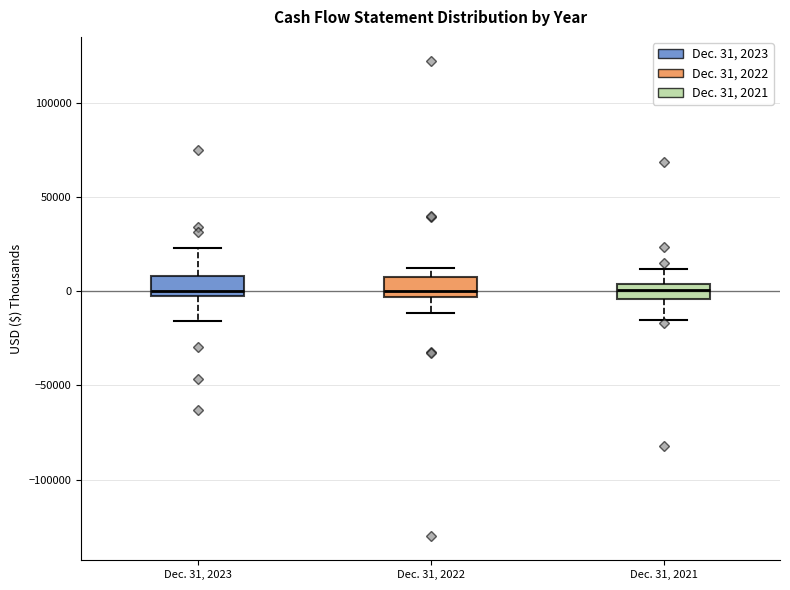

Reading left to right, read every box against the y-axis: the position of its median line, the range the box covers, and the ends of its whiskers. The values are not printed on the chart, so give them approximately, as read against the axis.

Dec. 31, 2023: median 0 (just above the box's lower edge), box 0 to 10000, whiskers -15000 to 25000
Dec. 31, 2022: median 0, box -5000 to 5000, whiskers -10000 to 10000
Dec. 31, 2021: median 0, box -5000 to 5000, whiskers -15000 to 10000